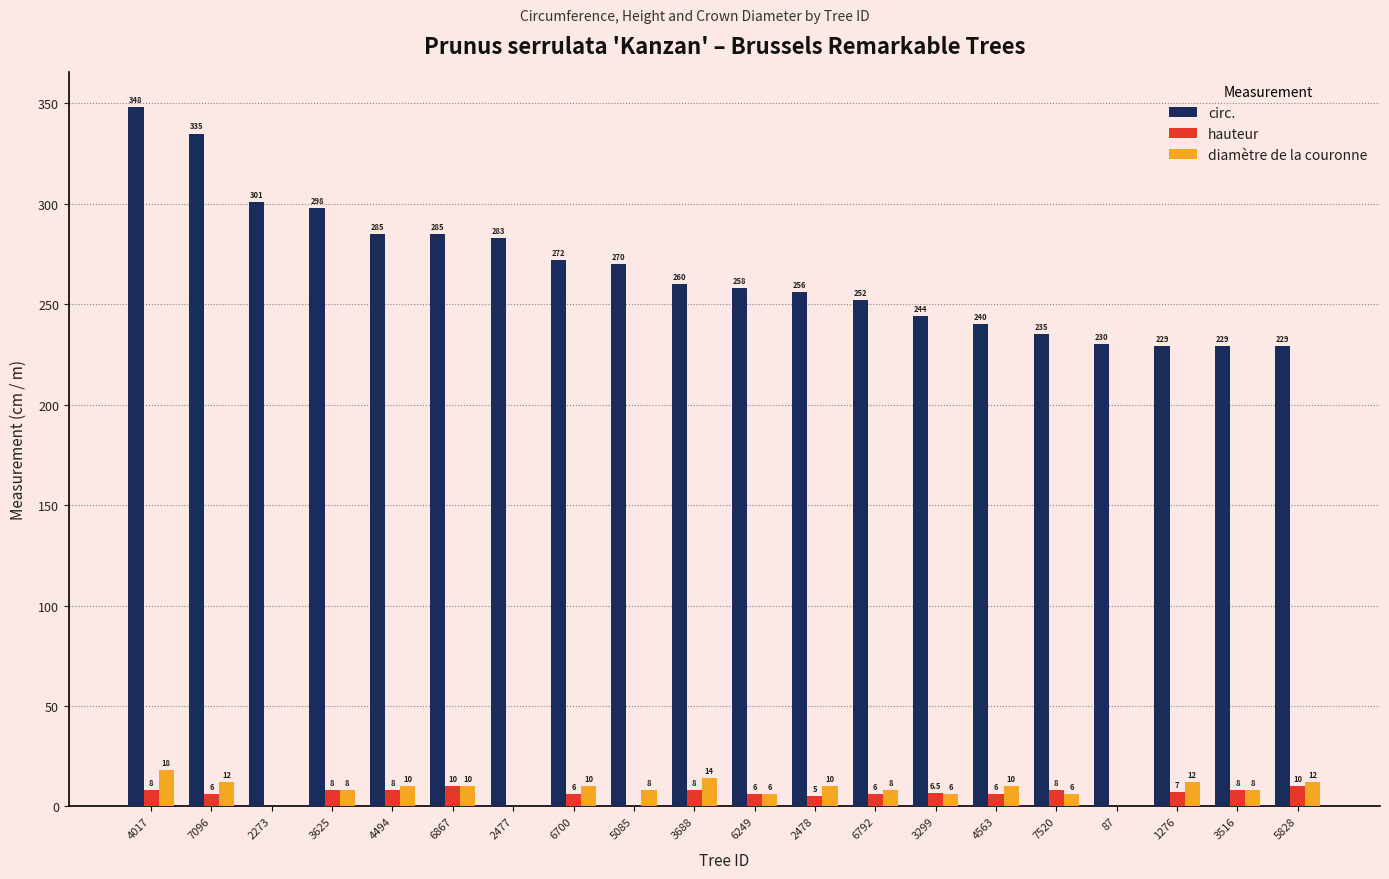

Is it true that diamètre de la couronne equals 10.0 at 6700?

True